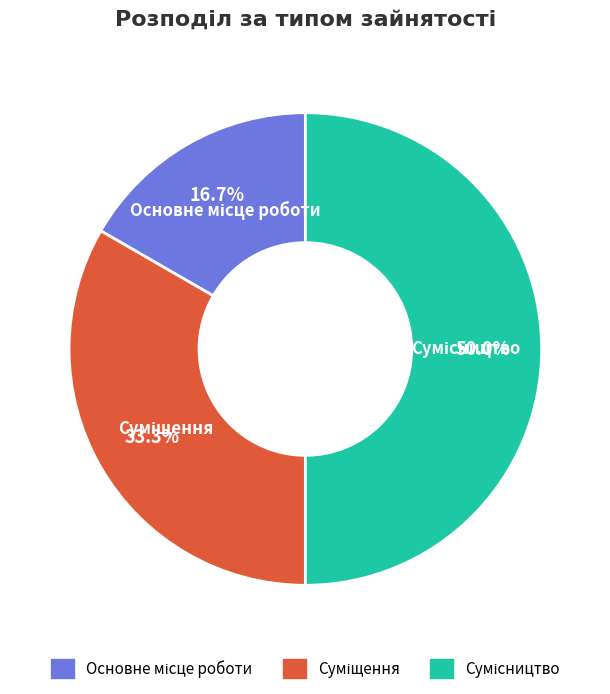

What percentage is the Суміщення slice, to the nearest percent?

33%